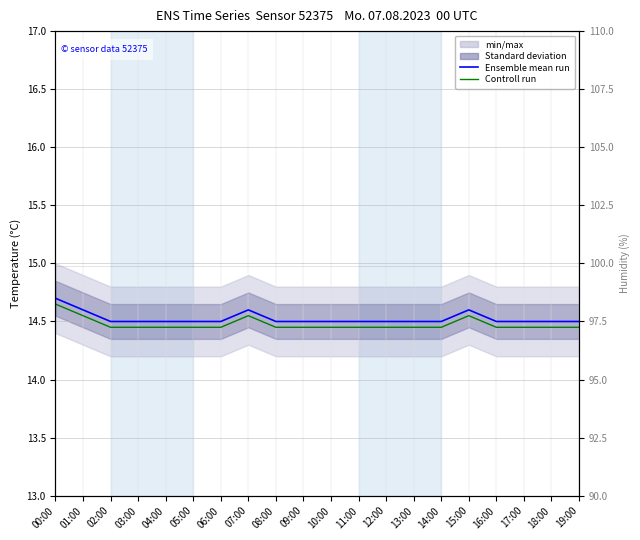

Where is the first local maximum for Ensemble mean run?

07:00